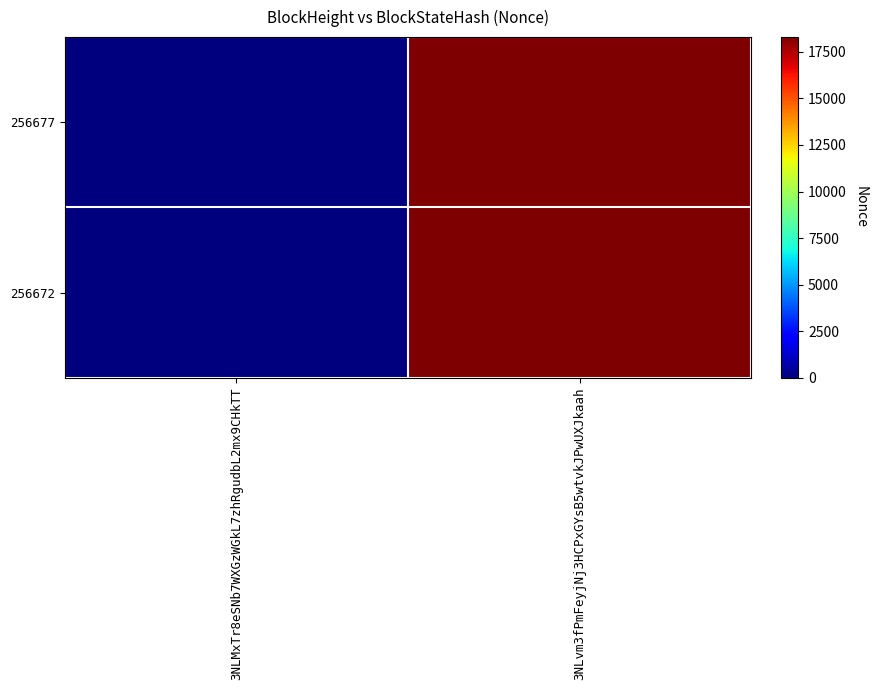

At 3NLvm3fPmFeyjNj3HCPxGYsB5wtvkJPwUXJkaah, list the series in order from smallest to largest.

256677, 256672